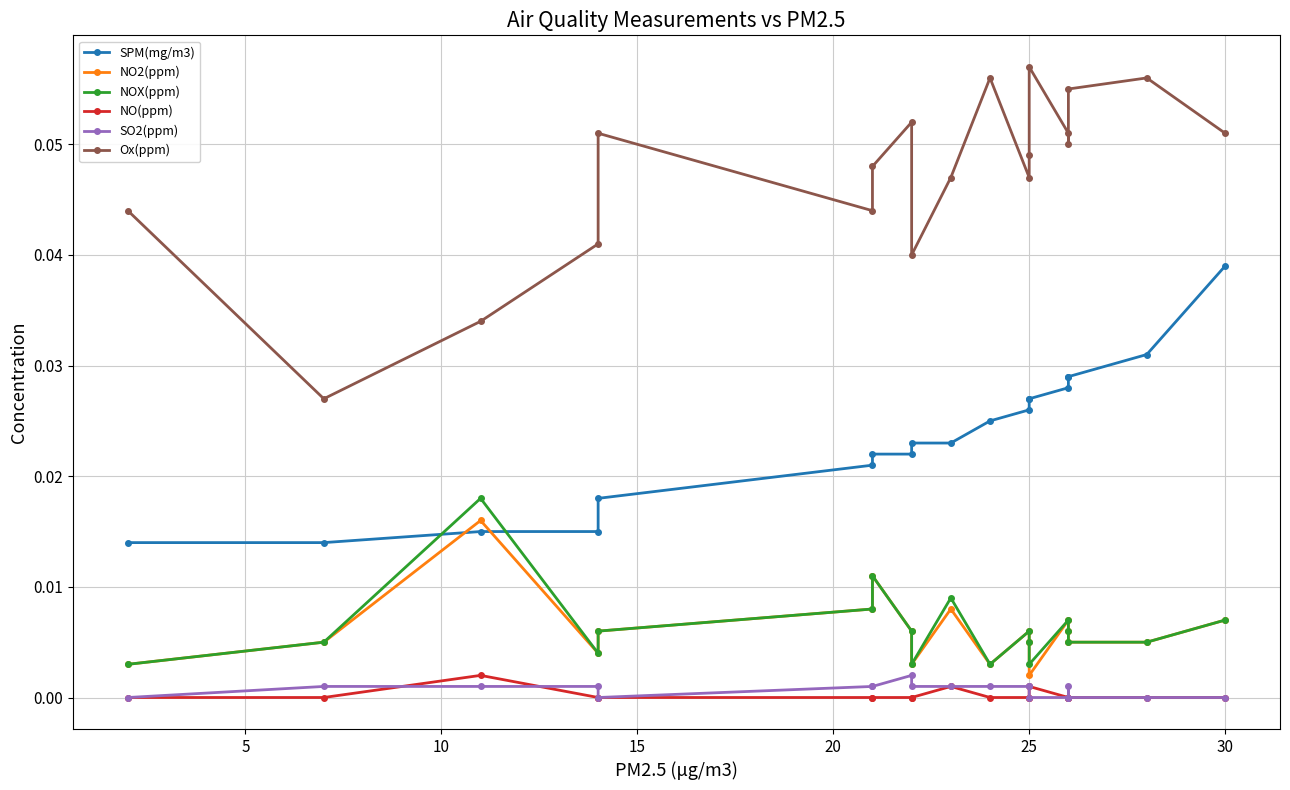

Reading left to right, extract all data points from this chart.

SPM(mg/m3): 0.0	0.0	0.0	0.0	0.0	0.0	0.0	0.0	0.0	0.0	0.0	0.0	0.0	0.0	0.0	0.0	0.0	0.0	0.0
NO2(ppm): 0.0	0.0	0.0	0.0	0.0	0.0	0.0	0.0	0.0	0.0	0.0	0.0	0.0	0.0	0.0	0.0	0.0	0.0	0.0
NOX(ppm): 0.0	0.0	0.0	0.0	0.0	0.0	0.0	0.0	0.0	0.0	0.0	0.0	0.0	0.0	0.0	0.0	0.0	0.0	0.0
NO(ppm): 0.0	0.0	0.0	0.0	0.0	0.0	0.0	0.0	0.0	0.0	0.0	0.0	0.0	0.0	0.0	0.0	0.0	0.0	0.0
SO2(ppm): 0.0	0.0	0.0	0.0	0.0	0.0	0.0	0.0	0.0	0.0	0.0	0.0	0.0	0.0	0.0	0.0	0.0	0.0	0.0
Ox(ppm): 0.0	0.0	0.0	0.0	0.1	0.0	0.0	0.1	0.0	0.0	0.1	0.0	0.0	0.1	0.1	0.1	0.1	0.1	0.1